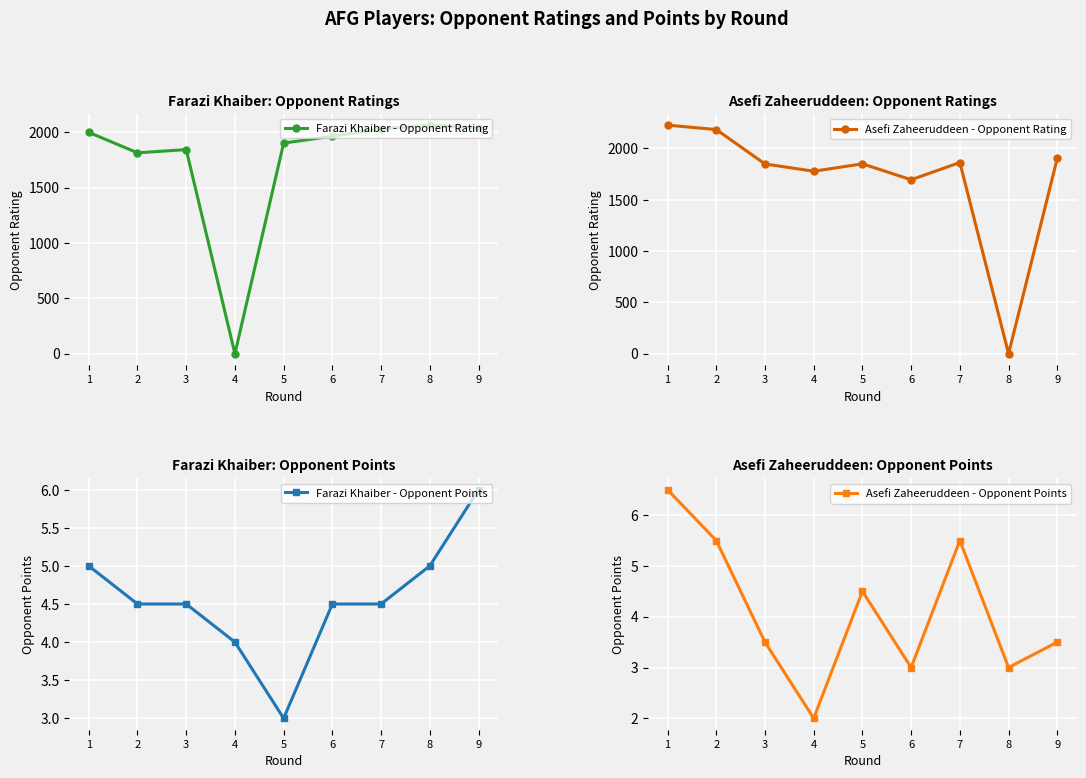

Is this an area chart (filled region under the line)?

No